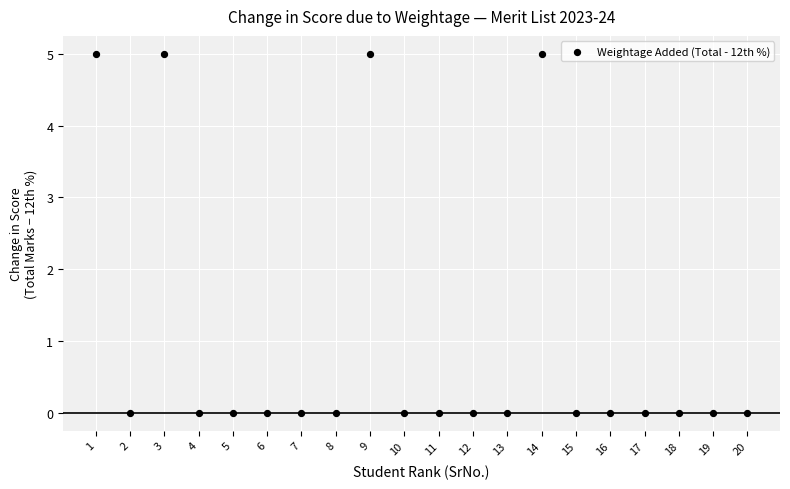

What is the range of Y values (max minus min)?

5